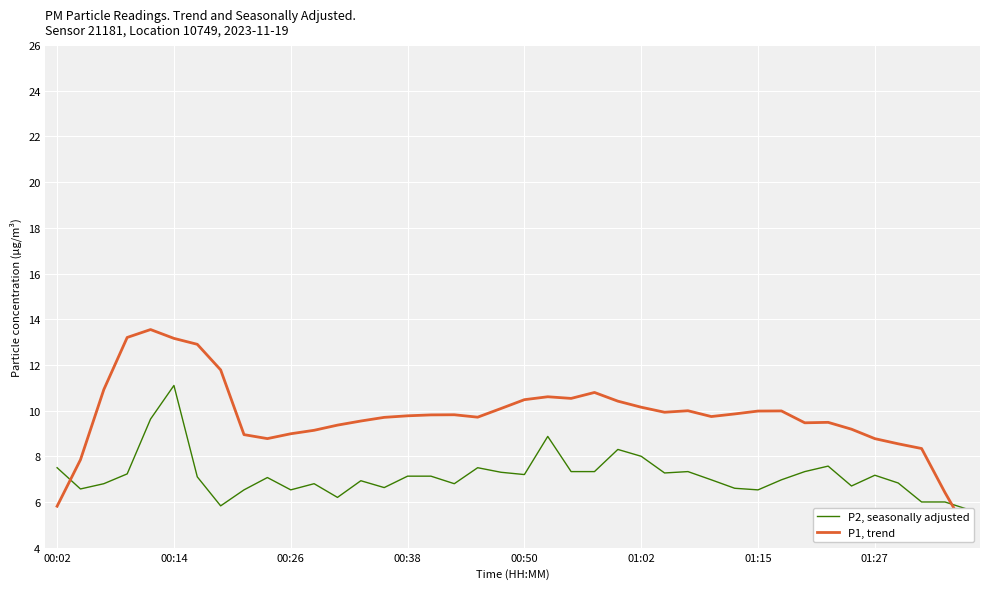

What is the sum of all P2, seasonally adjusted values?

286.3